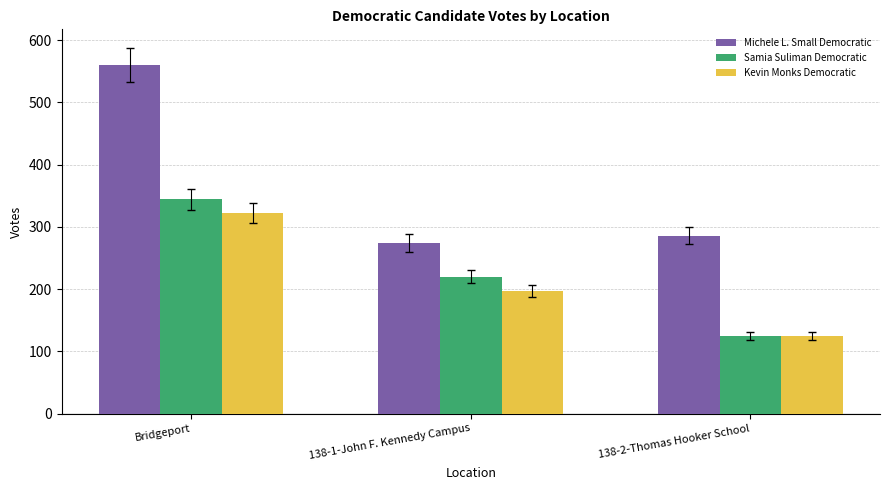

Which series changed the most between Bridgeport and 138-1-John F. Kennedy Campus?

Michele L. Small Democratic